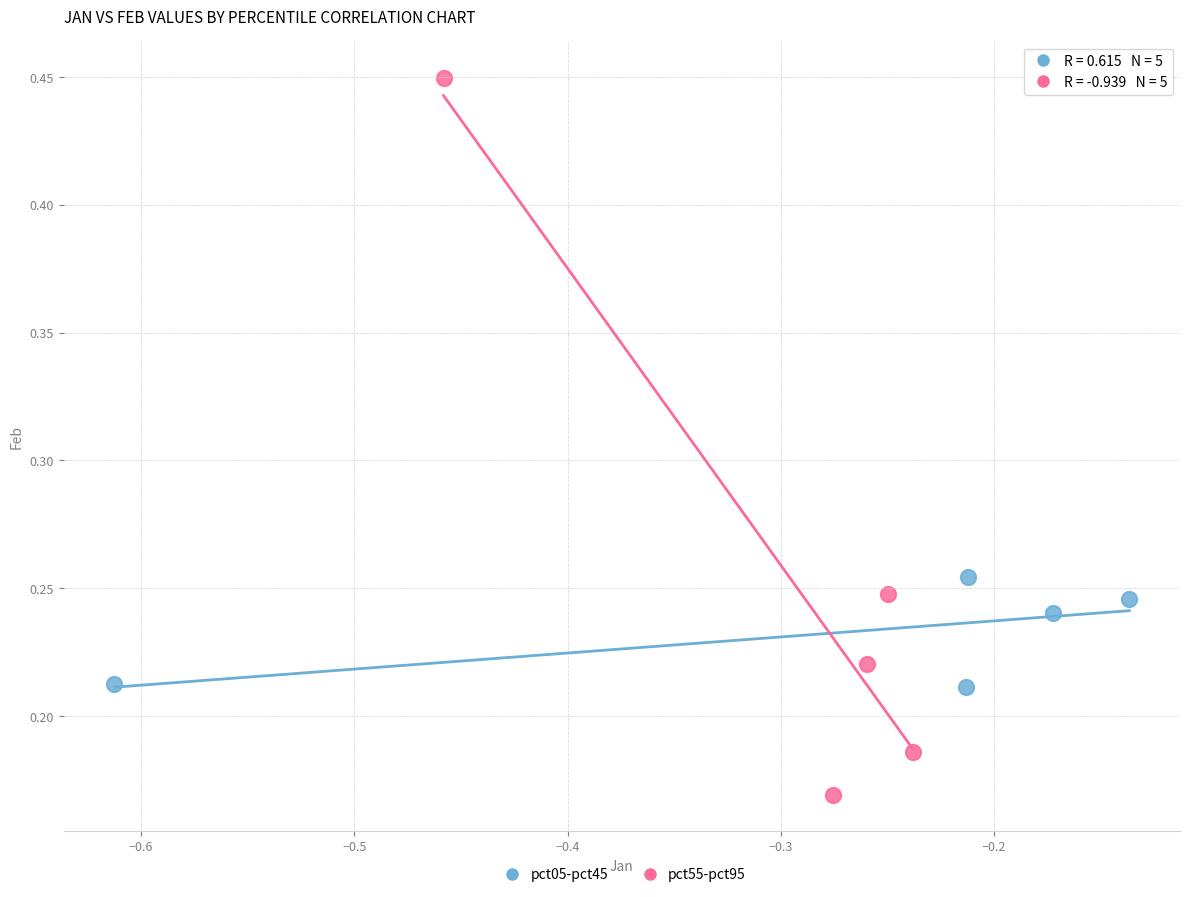

Which series reaches the minimum Y coordinate?

pct55-pct95